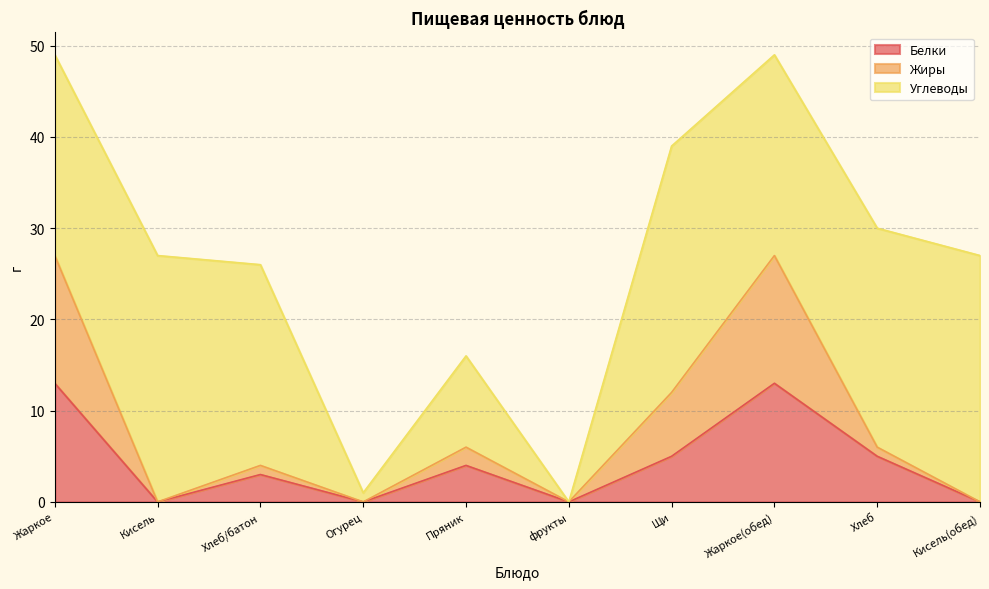

True or false: Белки has a value of -6 at Кисель.

False